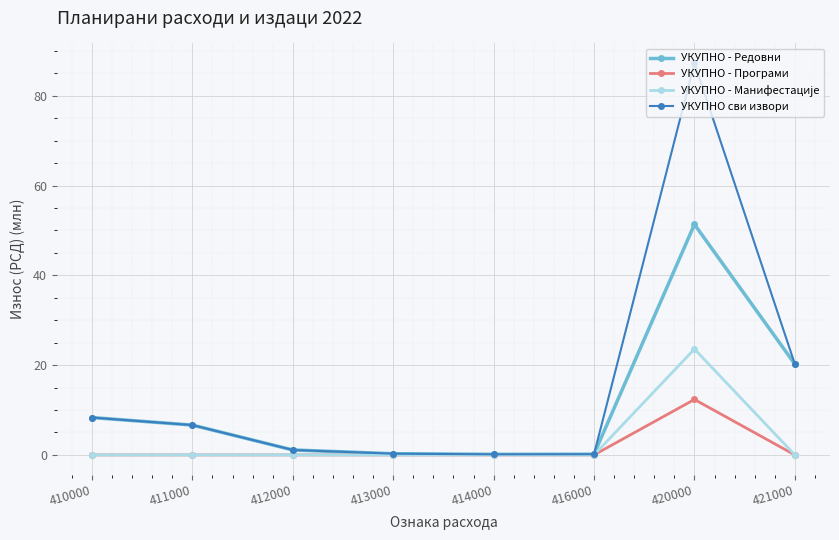

What is the spread (max minus min) of values at 421000?

20.2